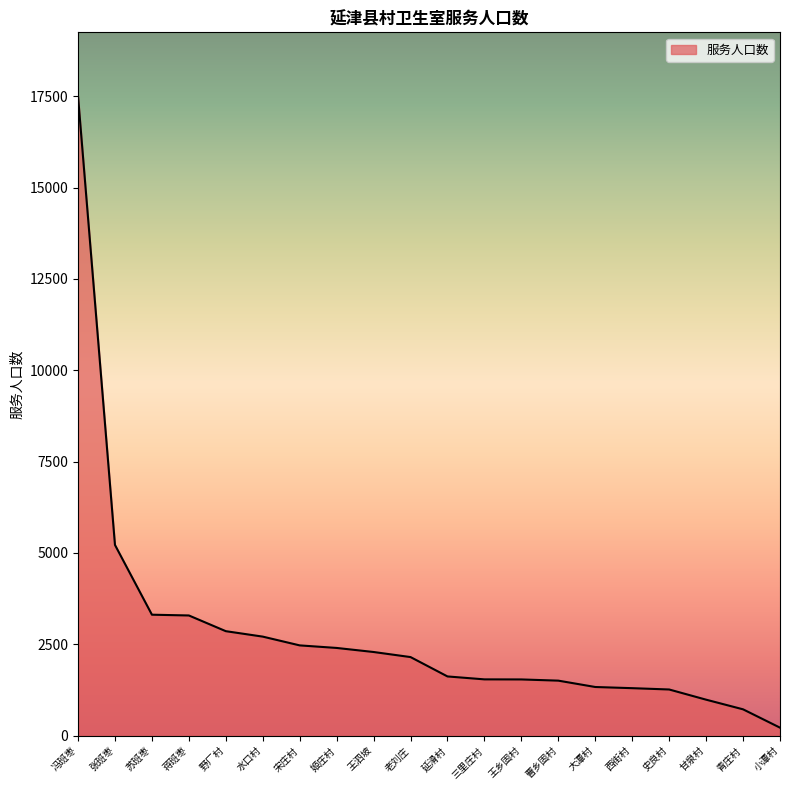

What is the change in value from 宋庄村 to 三里庄村?

-930